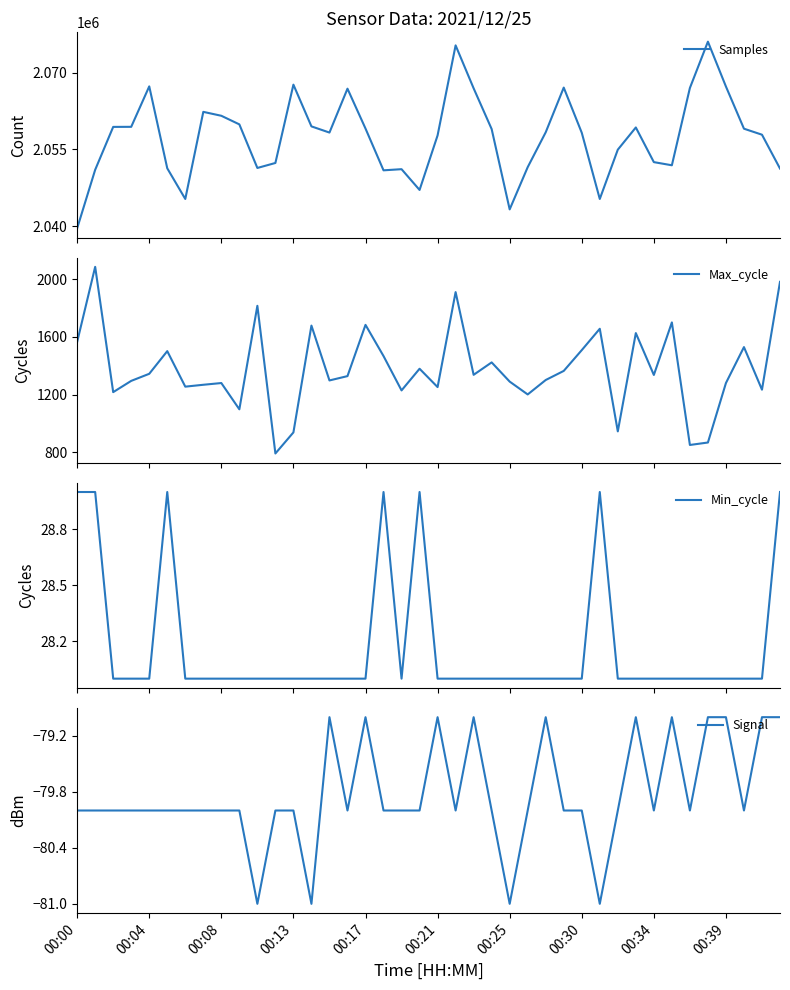

What is the minimum value for Samples?

2039551